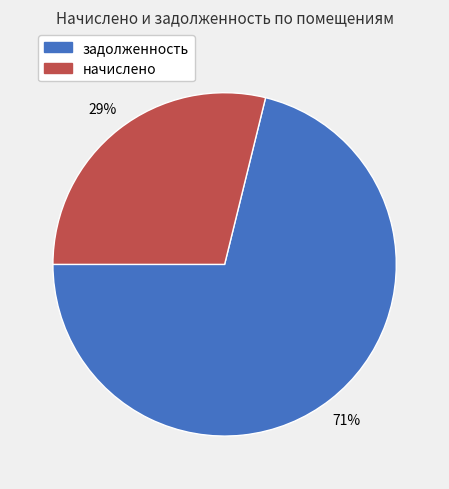

Does any single category account for the majority?

Yes